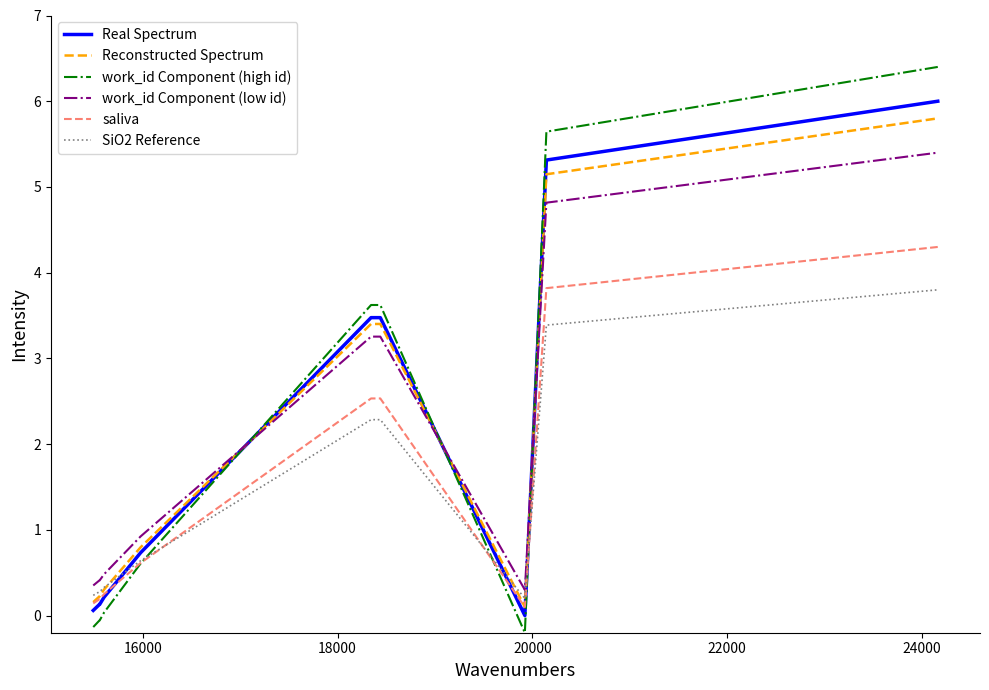

What is the maximum value shown in the chart?

6.4